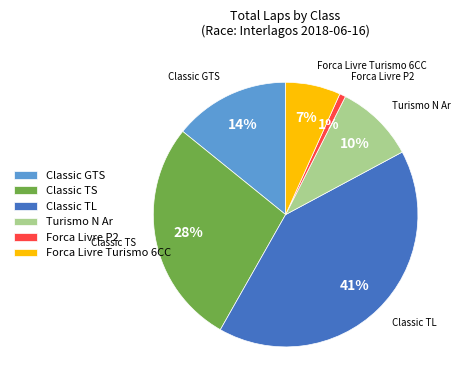

To the nearest percent, what percentage of the pie is Classic TL?

41%